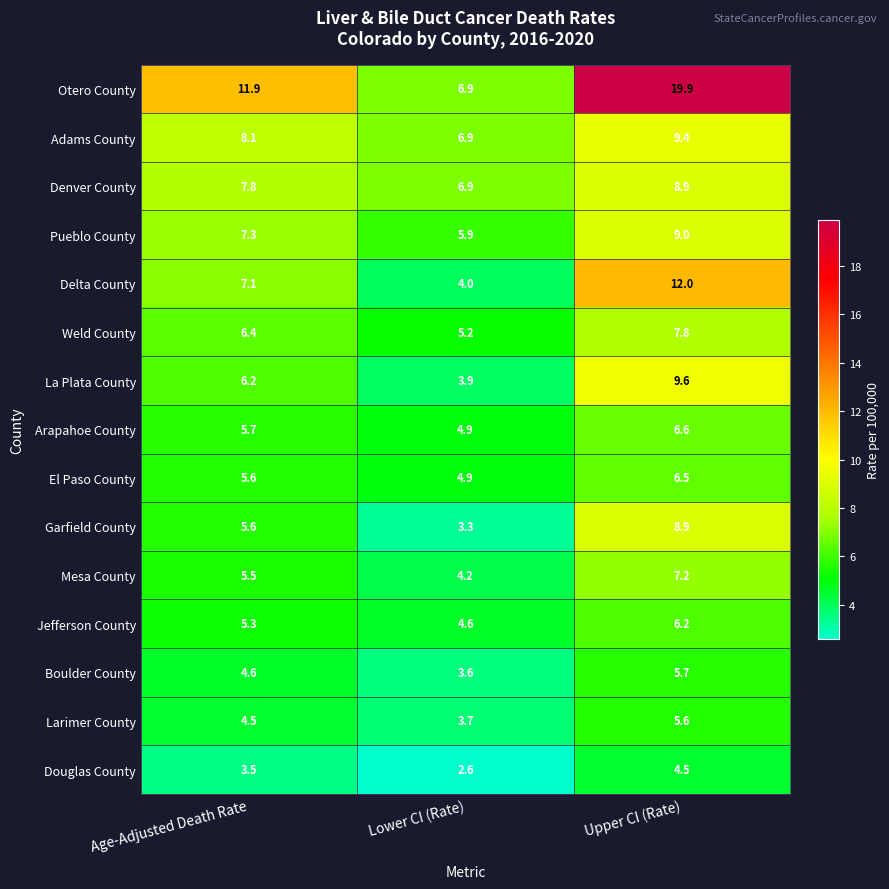

At which category is the sum across all series the highest?

Upper CI (Rate)